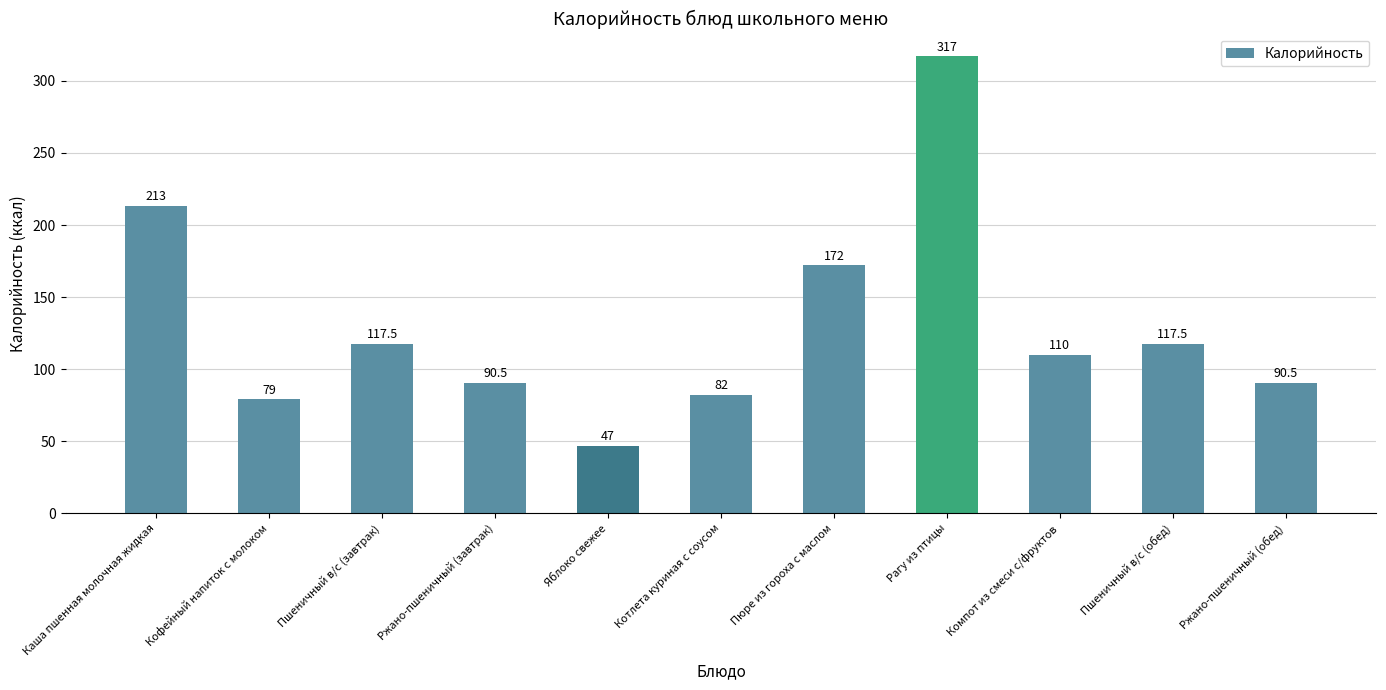

What is the change in value from Пшеничный в/с (завтрак) to Компот из смеси с/фруктов?

-7.5